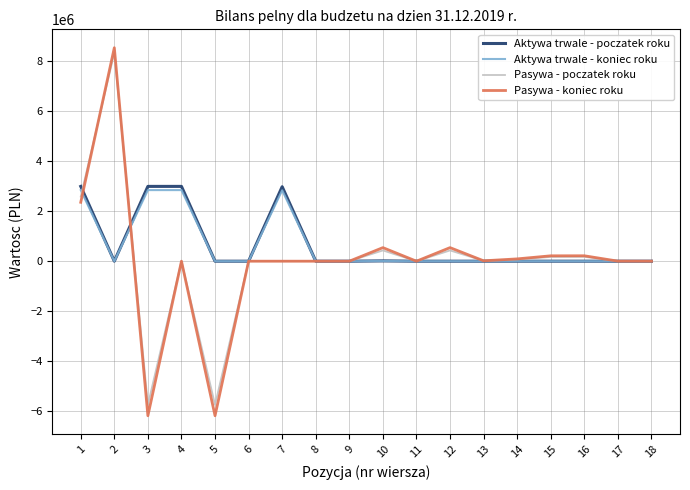

At which category is the sum across all series the highest?

2